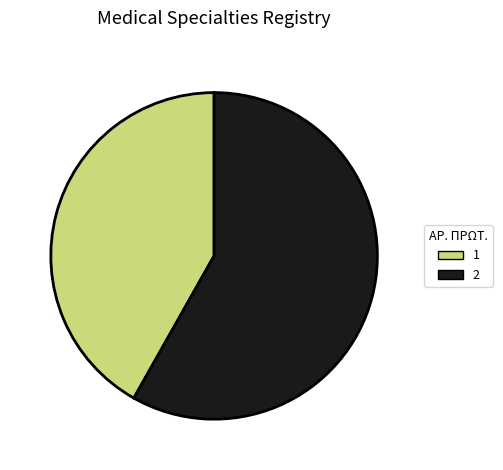

The 2 slice represents 49% of the pie. True or false?

False